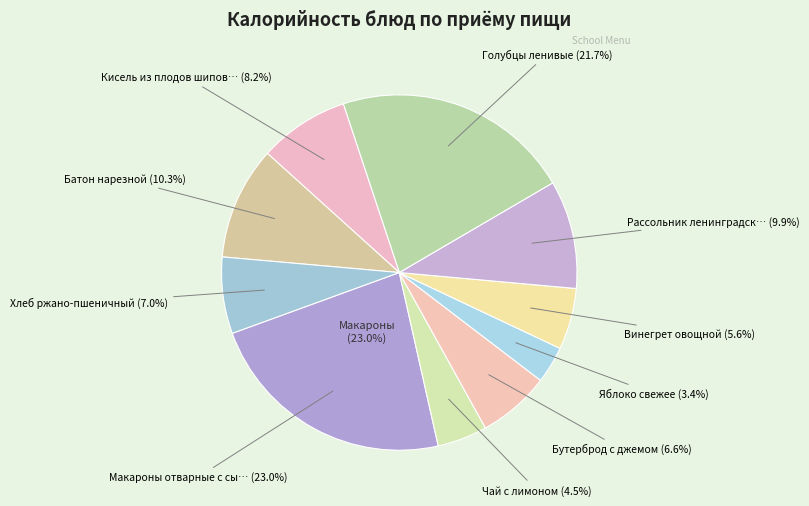

The Яблоко свежее slice represents 1% of the pie. True or false?

False